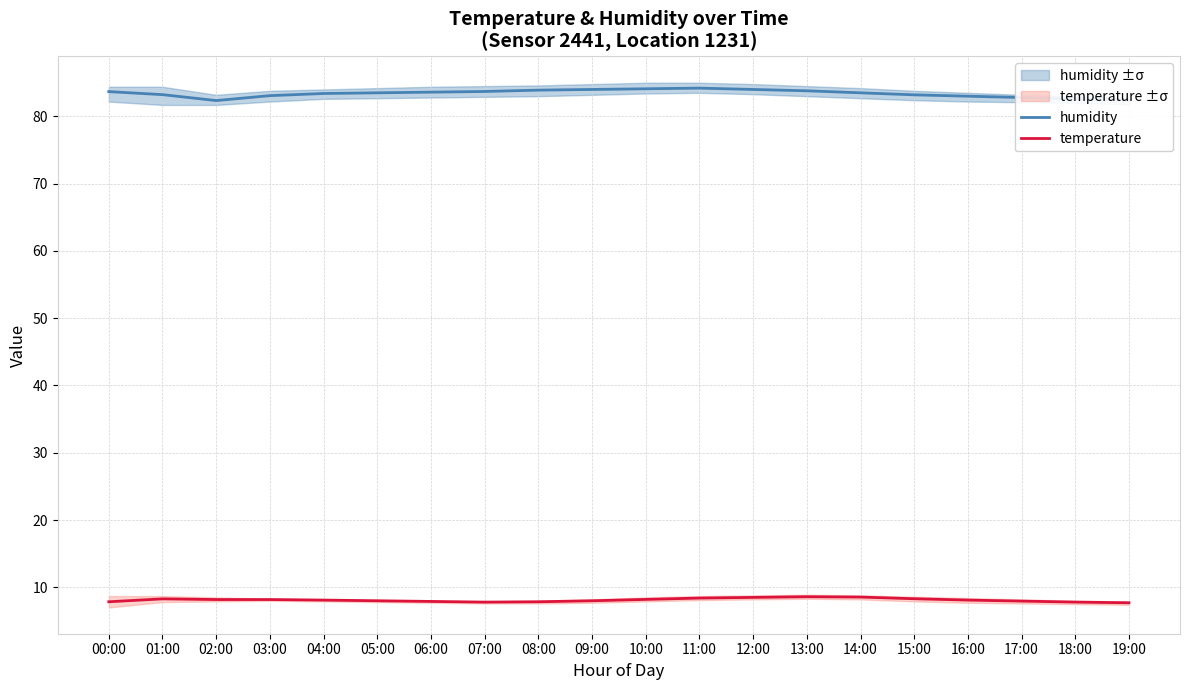

What is the greatest value displayed?

84.2